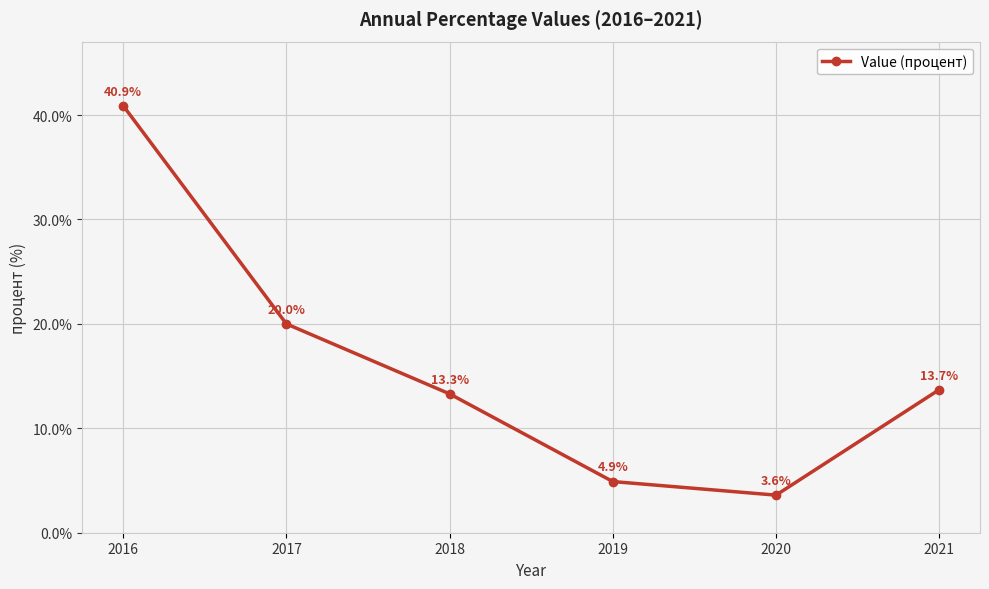

At which category does the chart reach its peak across all series?

2016